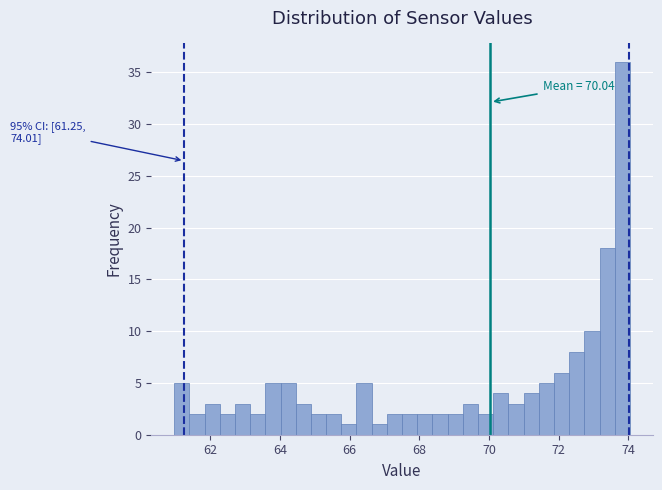

Read against the x-axis, roughly where is the centre of the tallest bar?

73.8